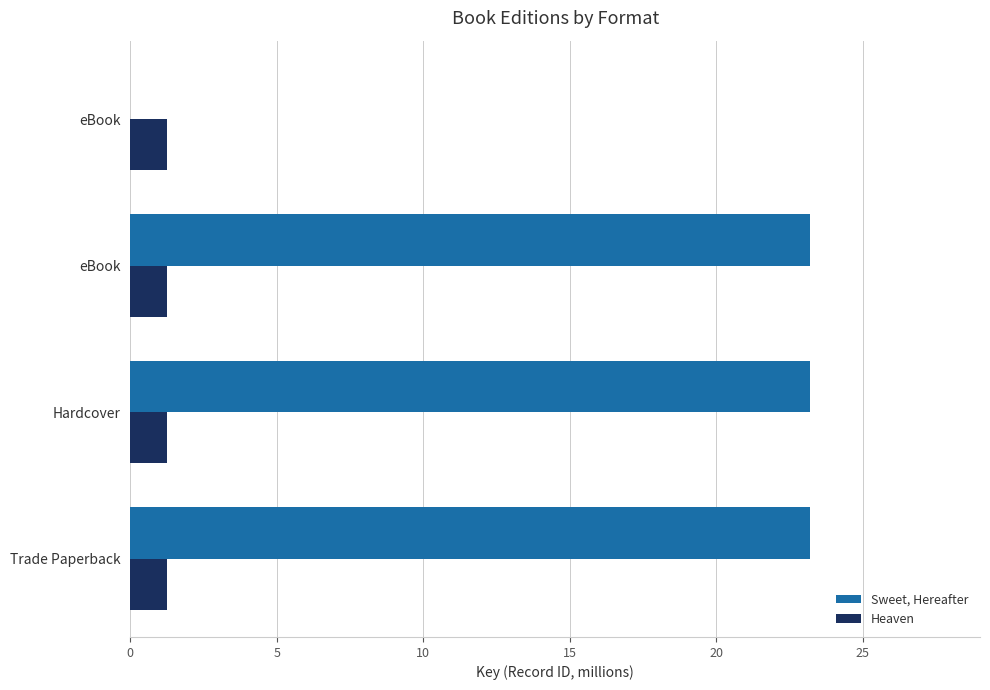

At how many categories does at least one series exceed 13?

3